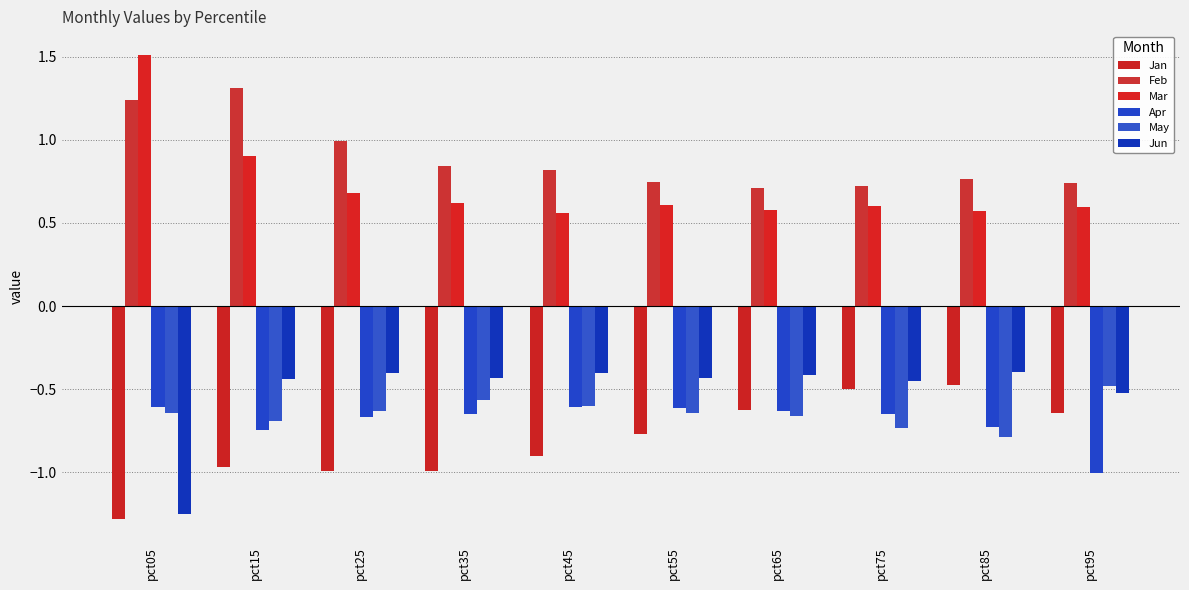

What is the difference between the maximum and minimum values in the Apr series?

0.4